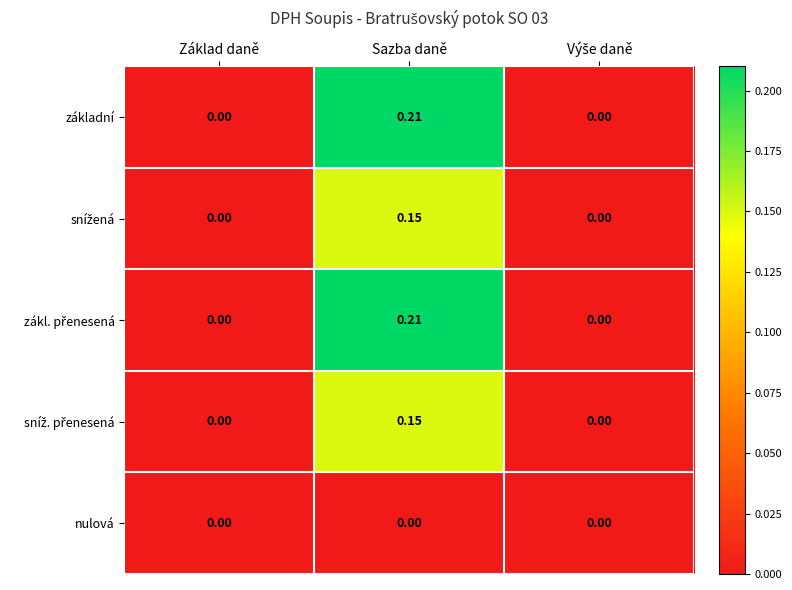

At which category does the chart reach its peak across all series?

Sazba daně